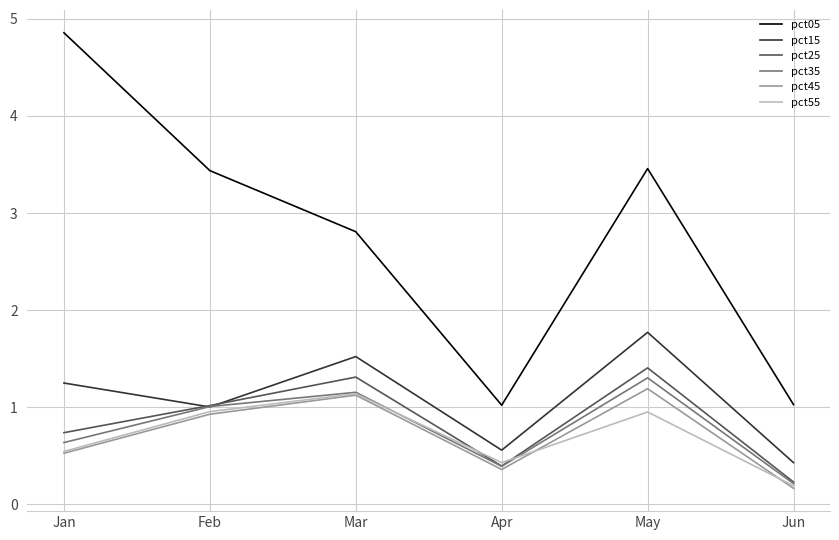

Which category has the highest value across all series?

Jan